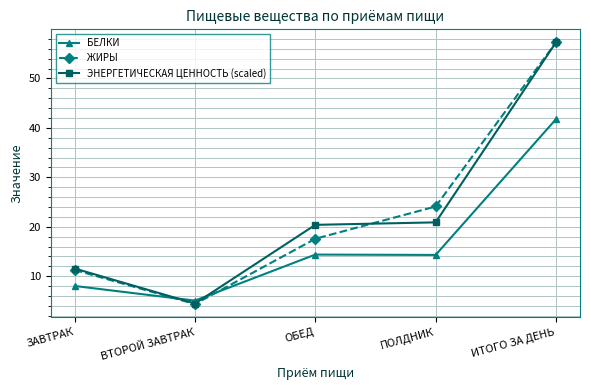

What is the label of the 3rd point from the right?

ОБЕД